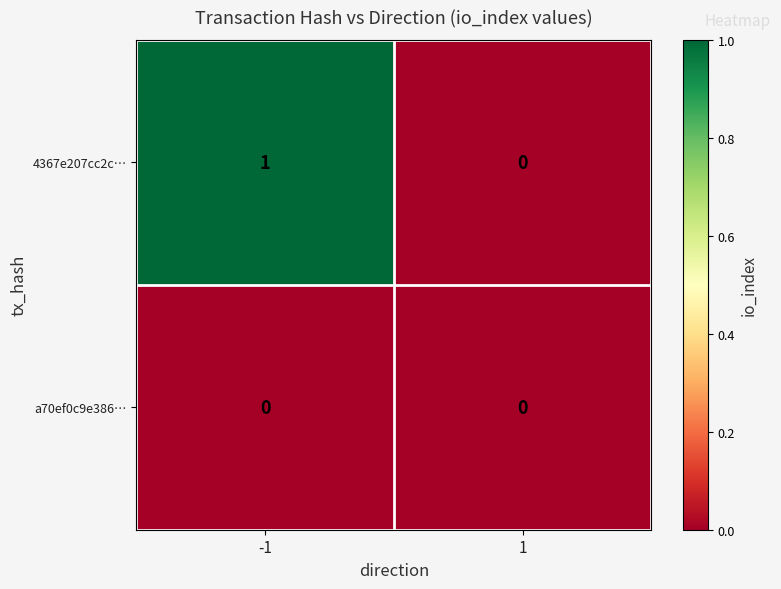

Rank the series by their maximum value, from highest to lowest.

4367e207cc2c…, a70ef0c9e386…